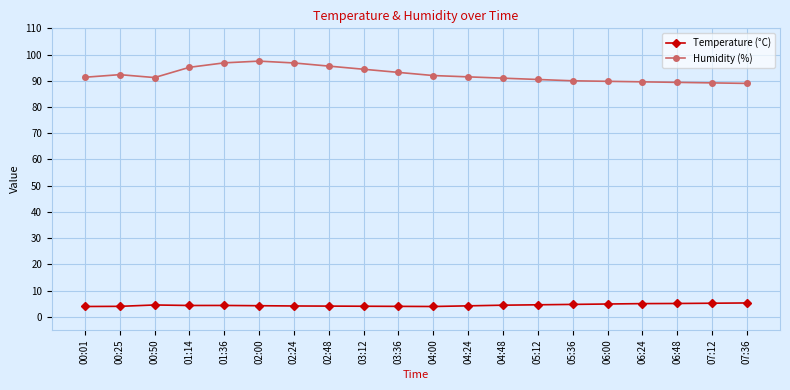

List the series in order of their peak value, highest first.

Humidity (%), Temperature (°C)